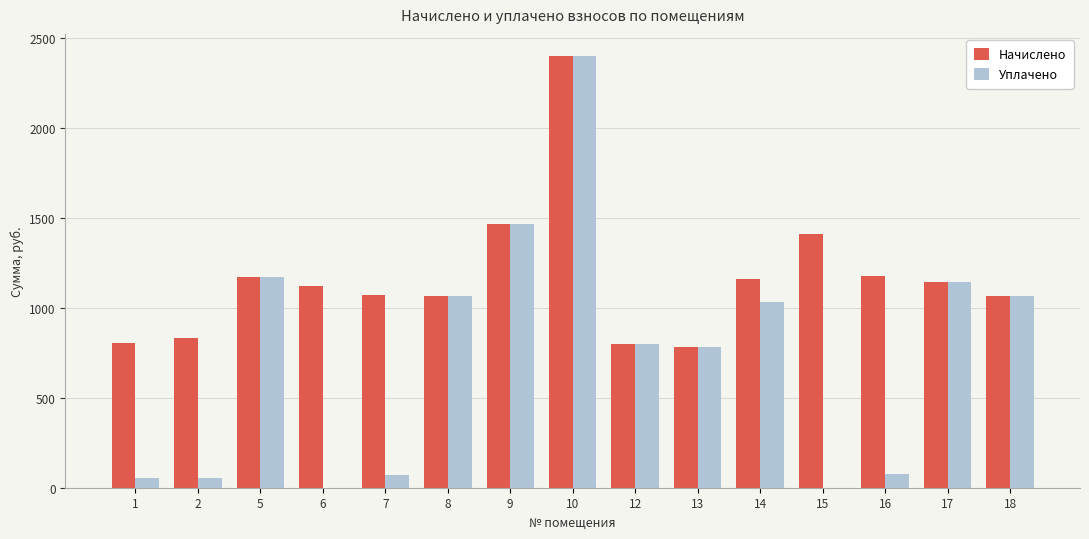

Is the value of Начислено at 1 greater than the value of Уплачено at 9?

No